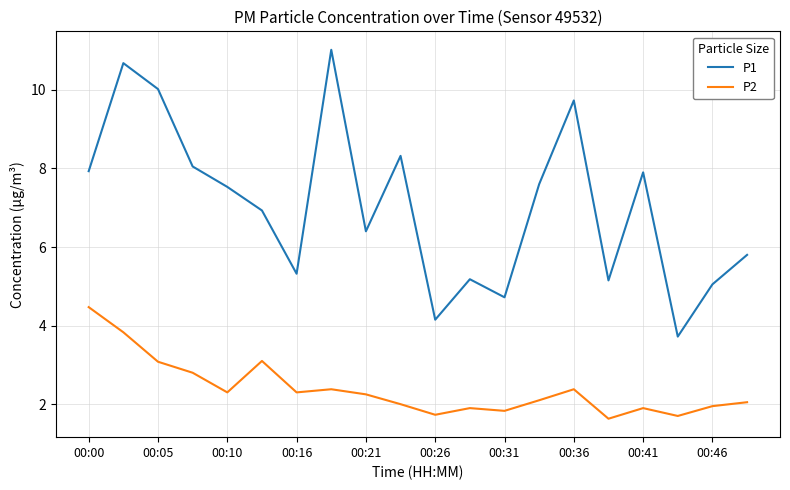

Rank the series by their average value, from highest to lowest.

P1, P2